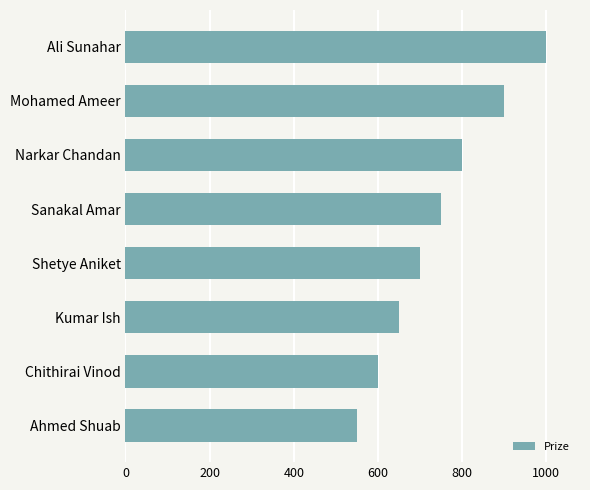

Does the chart contain stacked bars?

No